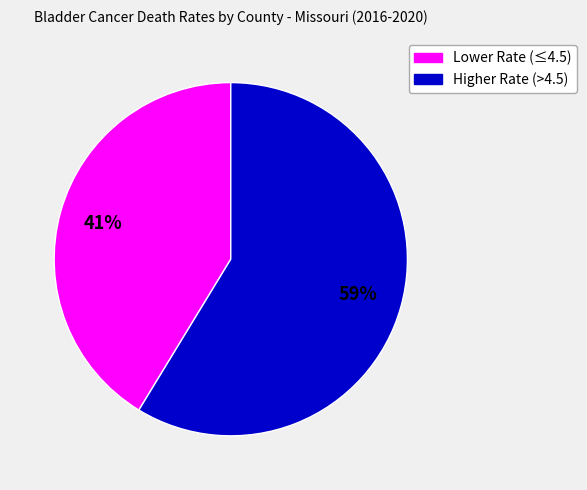

To the nearest percent, what is the average slice percentage?

50%